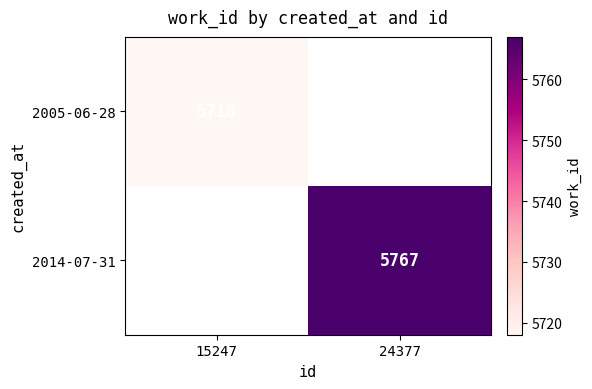

The value of 2005-06-28 at 15247 is 2673. True or false?

False